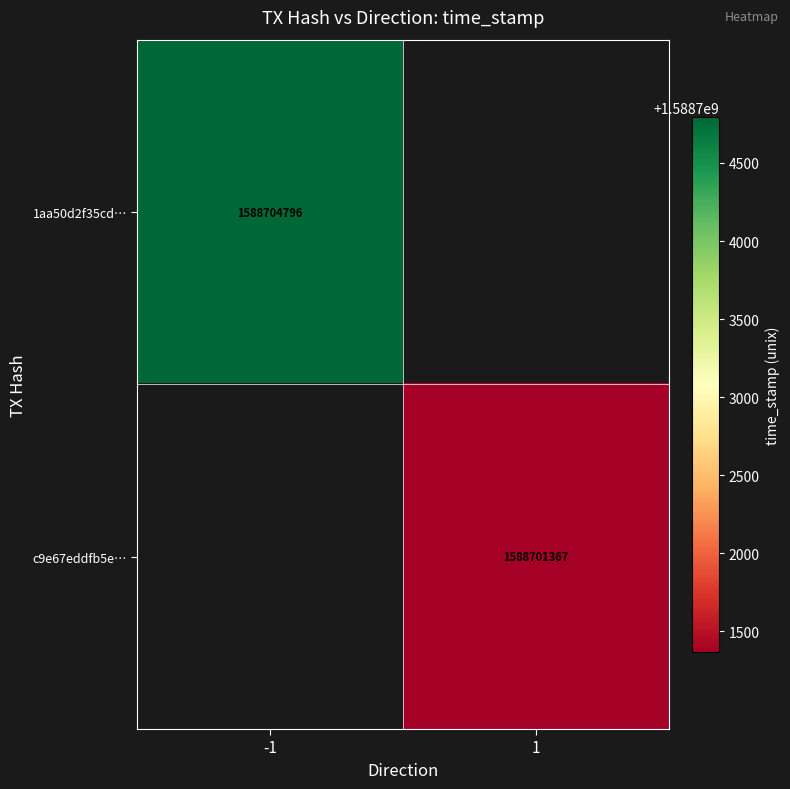

The value of c9e67eddfb5e… at 1 is 2077698041.4. True or false?

False